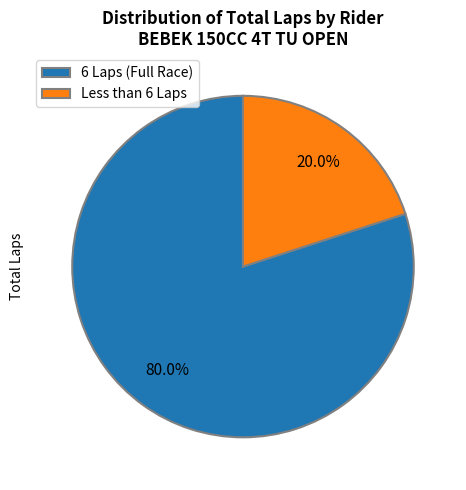

Is the sum of 6 Laps (Full Race) and Less than 6 Laps greater than half?

Yes